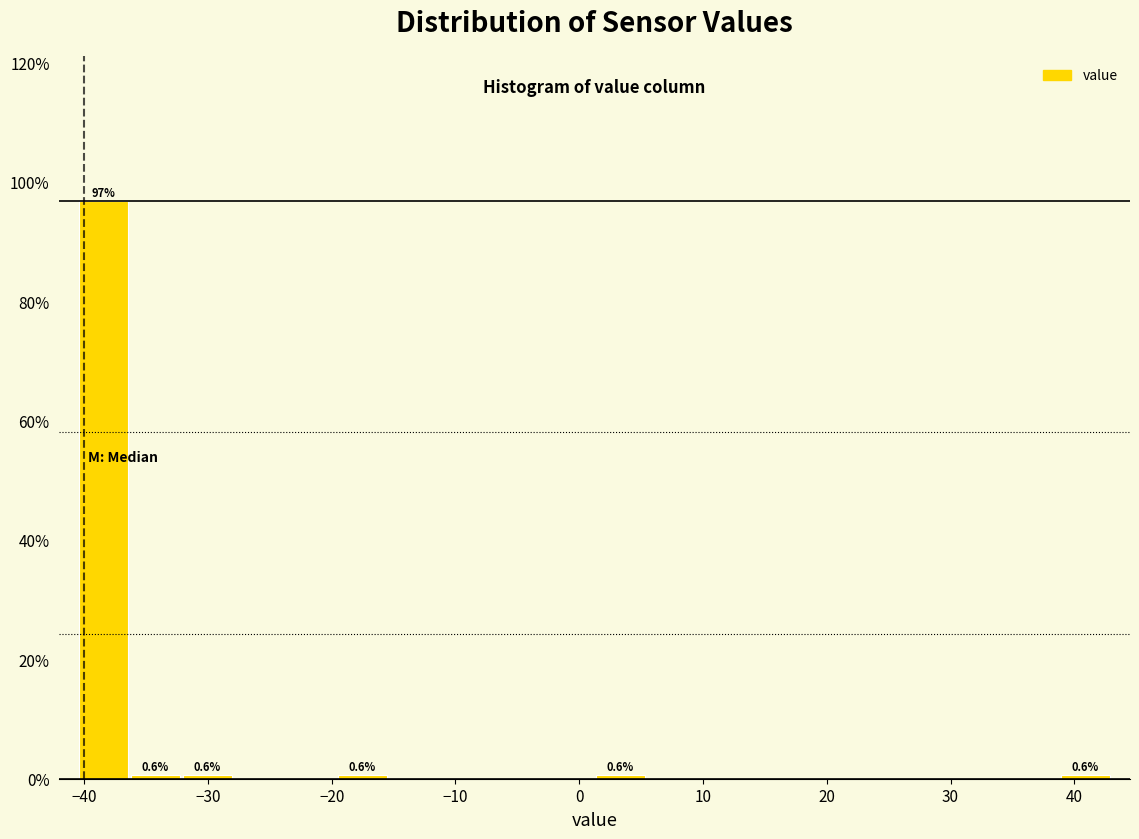

Over which range of the x-axis is the bar tallest?

-40 to -36